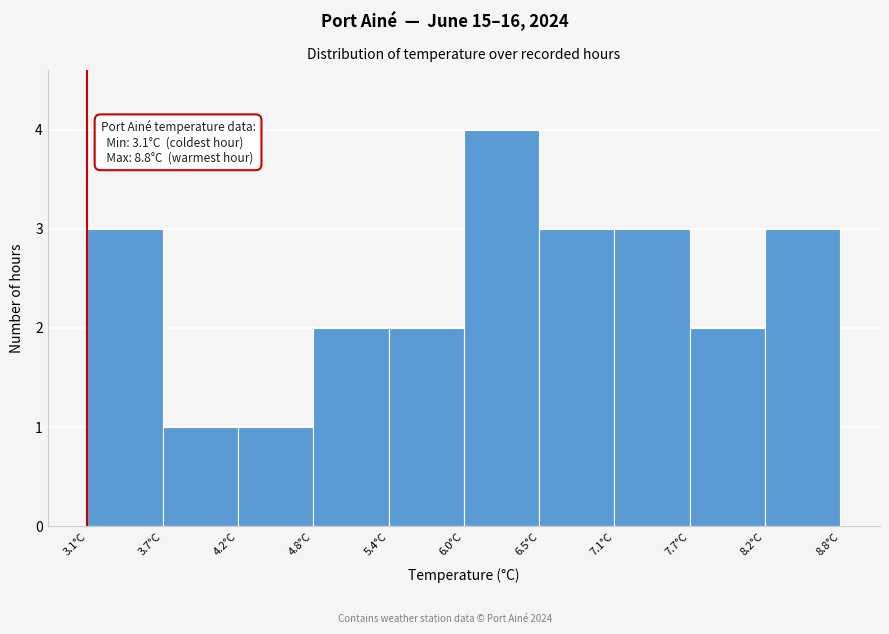

Over which range of the x-axis is the bar tallest?

5.95 to 6.52